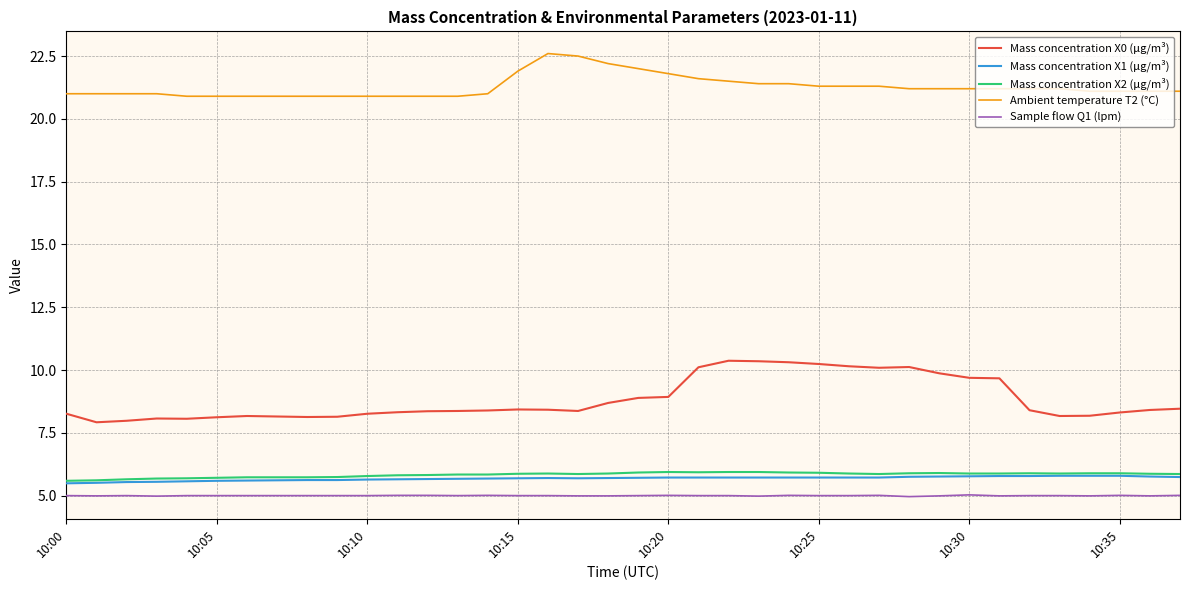

What is the average value of the Mass concentration X2 (μg/m³) series?

5.8